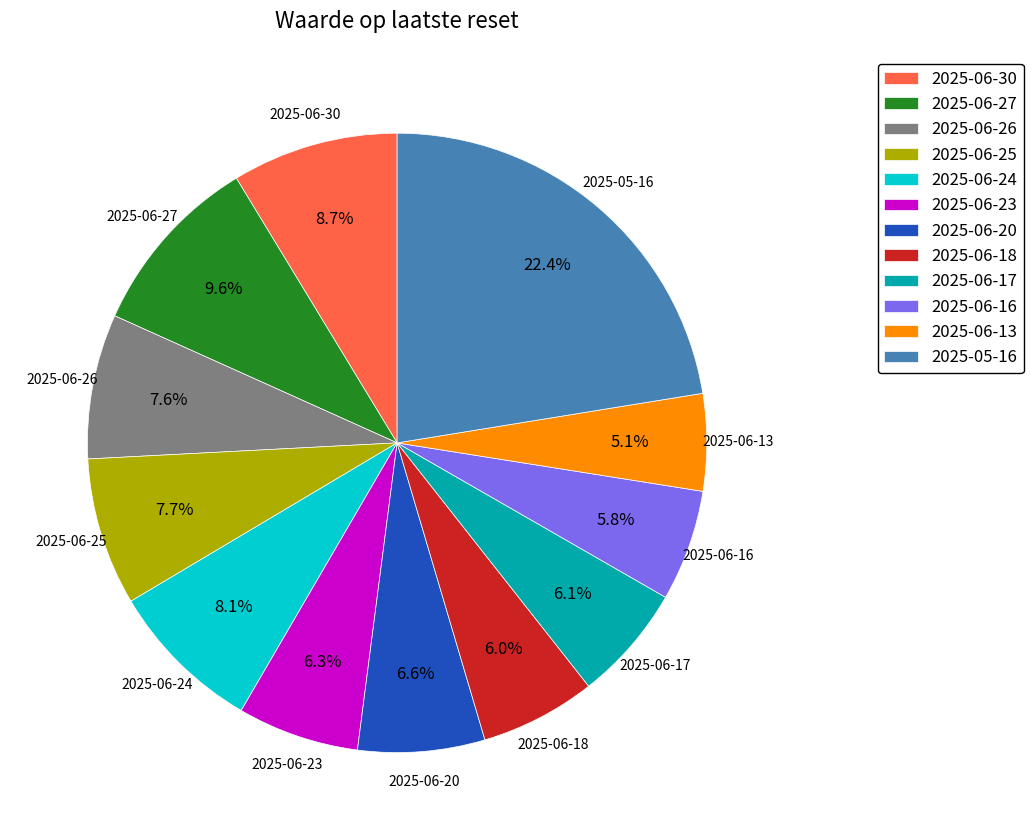

Does 2025-05-16 represent more than half of the total?

No